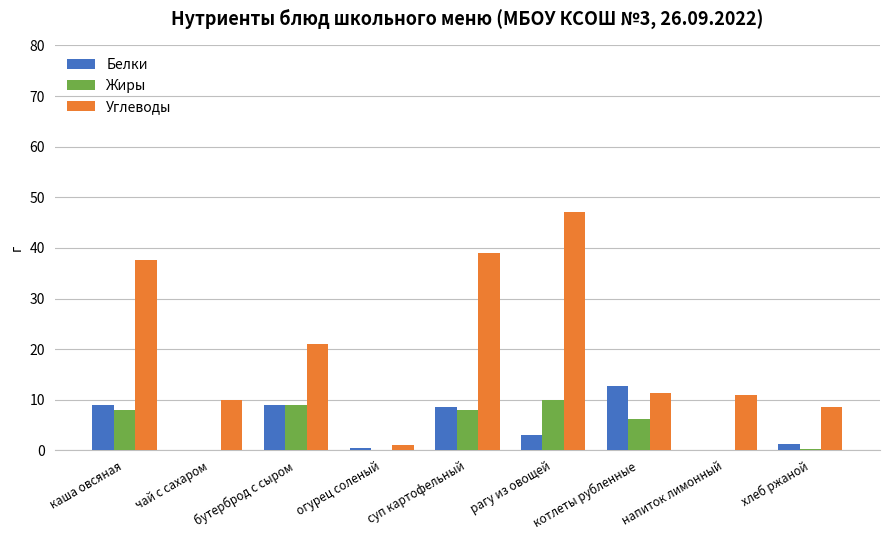

The value of Белки at бутерброд с сыром is 4.8. True or false?

False